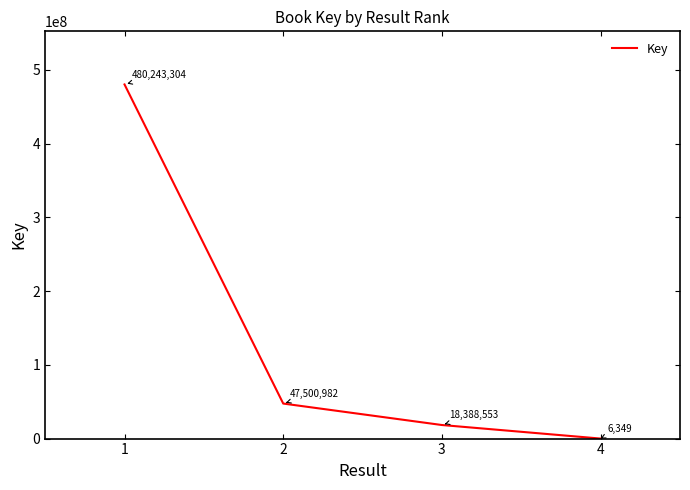

True or false: there are more than 1 points higher than both neighbors.

False